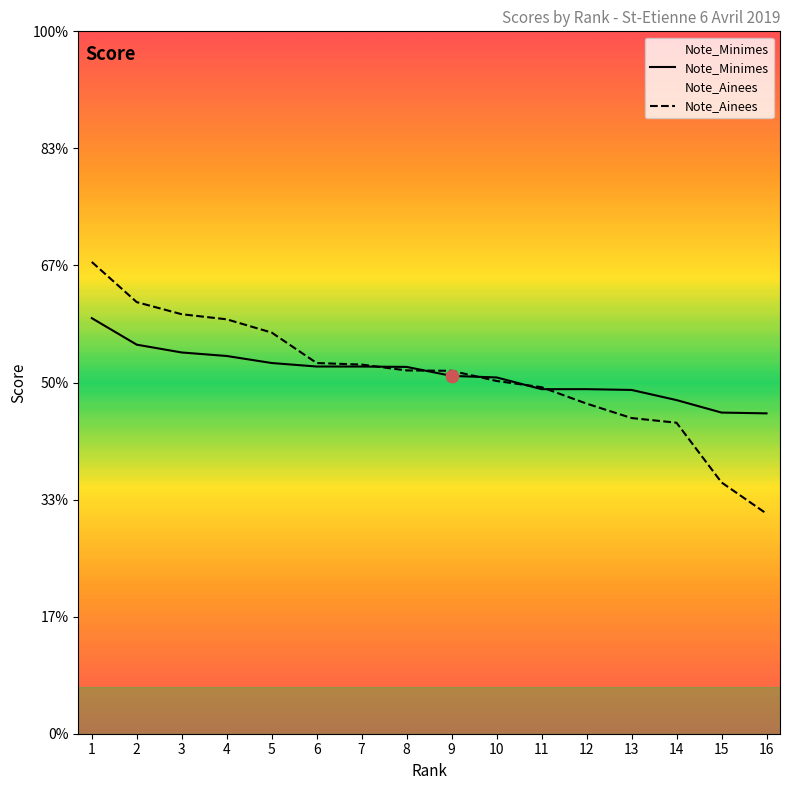

Which series reaches the minimum Y coordinate?

Note_Ainees